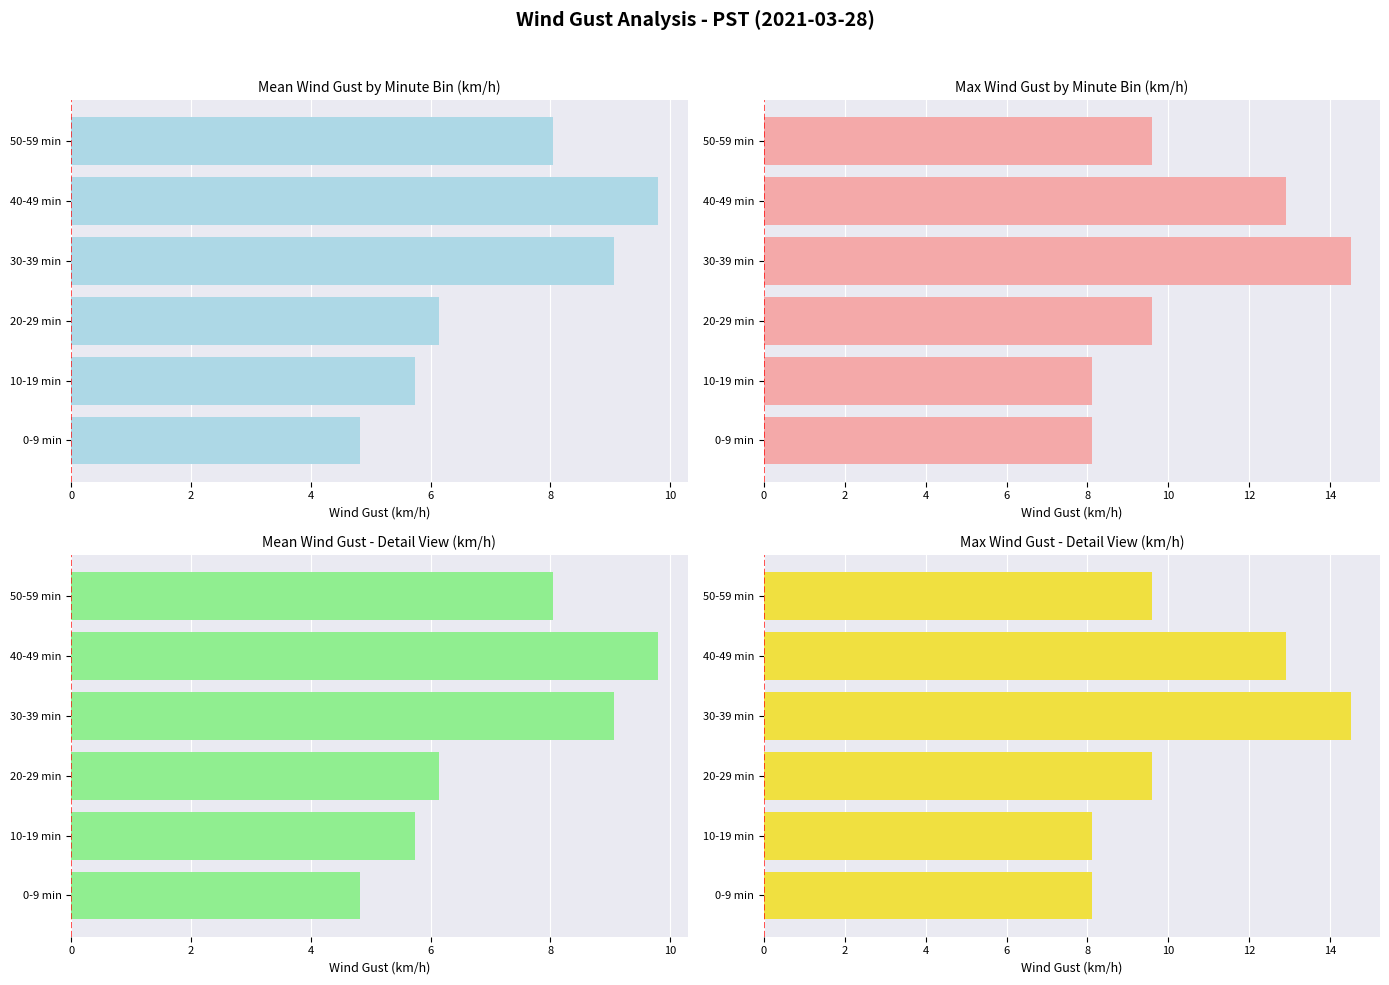

What is the value of the Max Wind Gust - Detail View (km/h) bar at the 4th from the left?

14.5